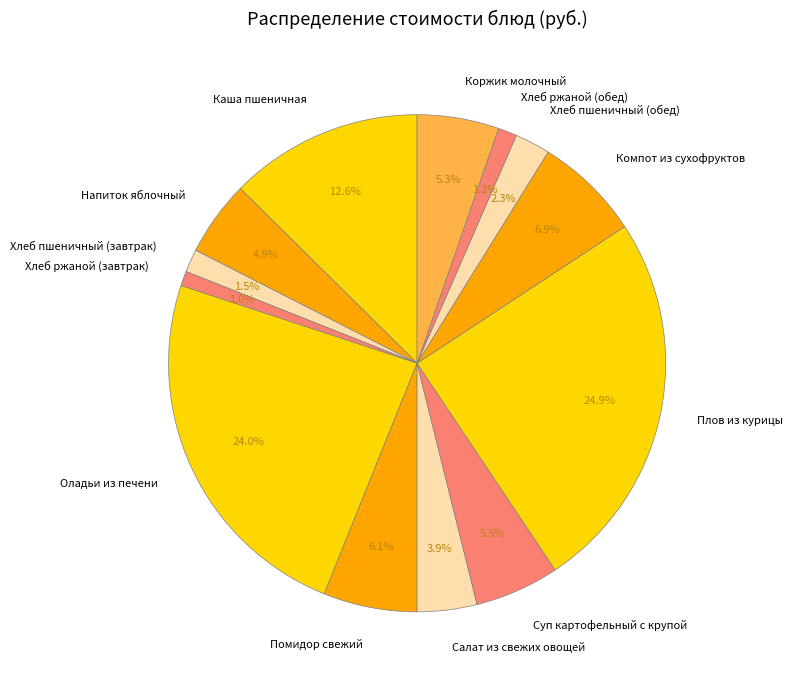

Which slice is the largest?

Плов из курицы